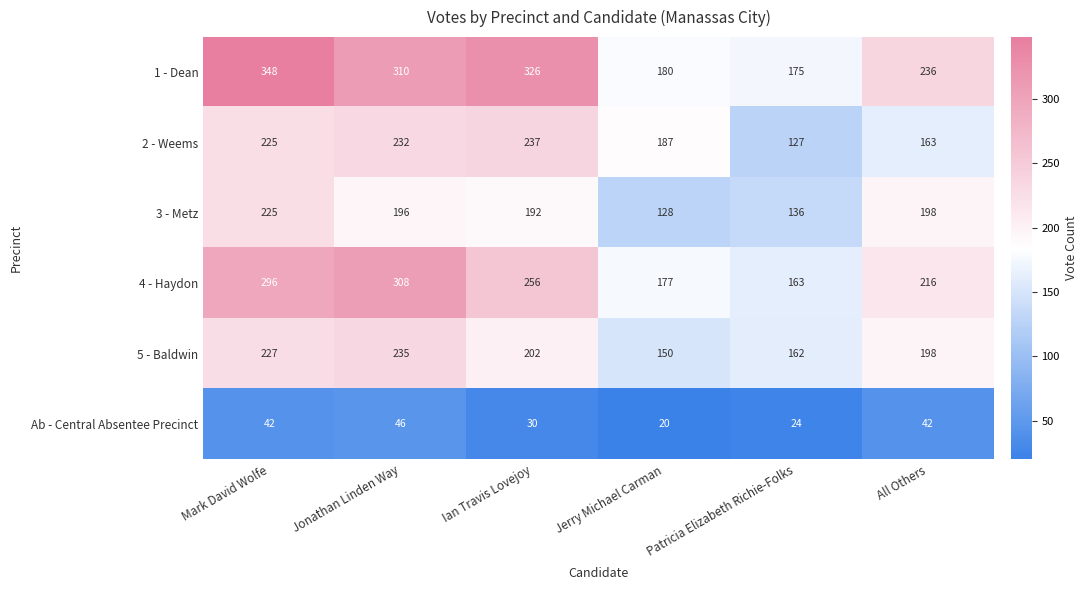

What is the spread (max minus min) of values at Patricia Elizabeth Richie-Folks?

151